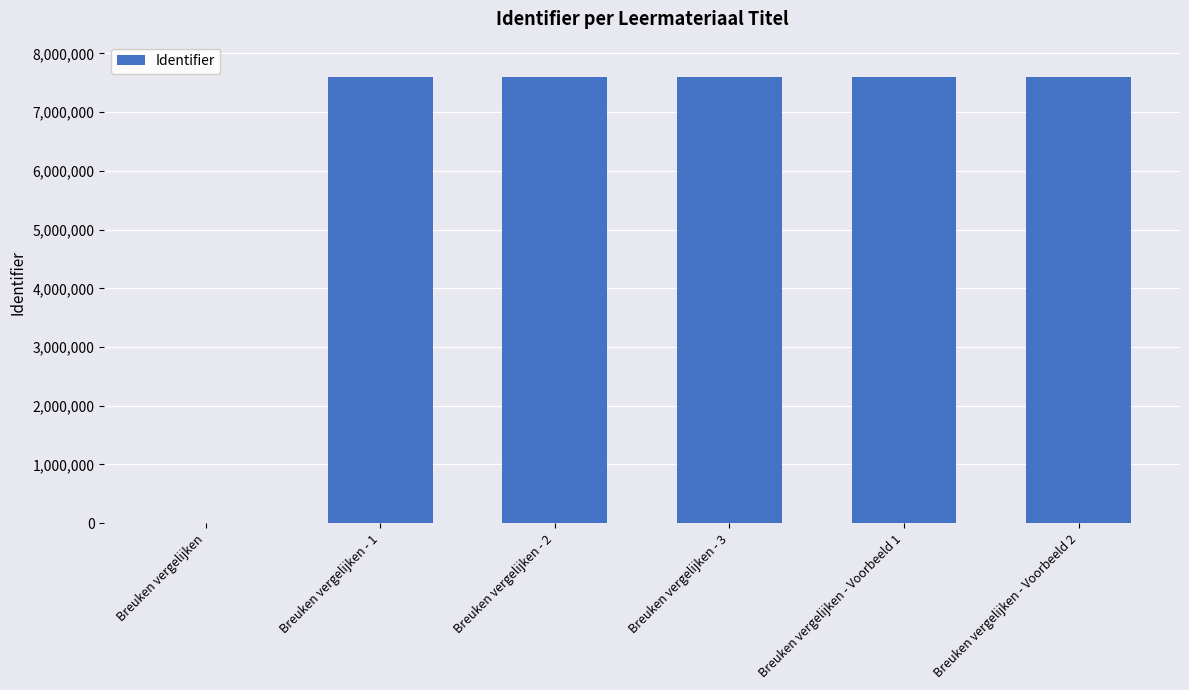

What is the sum of all values?

38000575